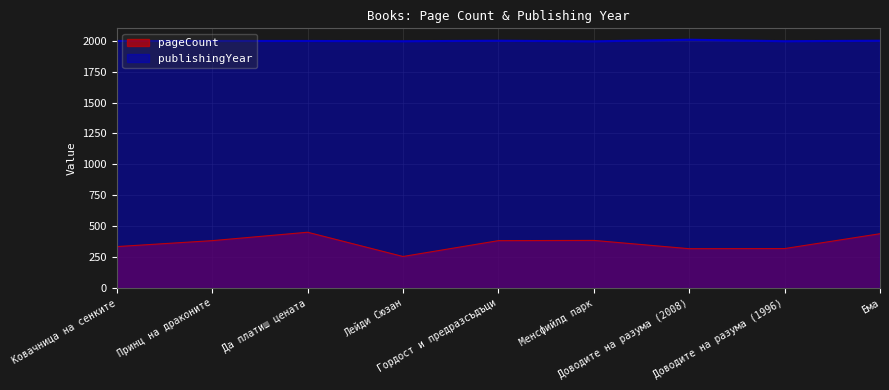

Which category has the highest value in the publishingYear series?

Доводите на разума (2008)